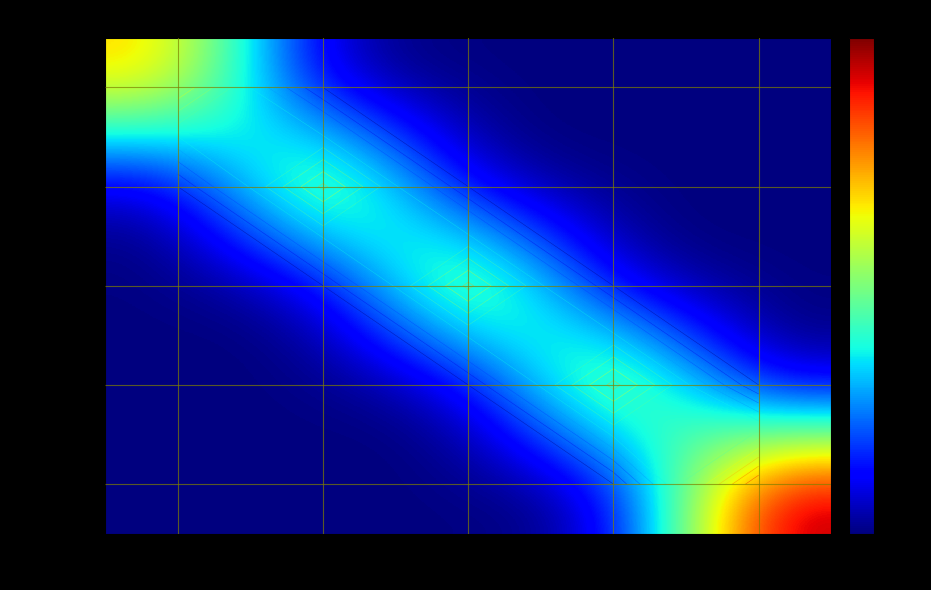

What is the total value across all series at 00052?

11.5